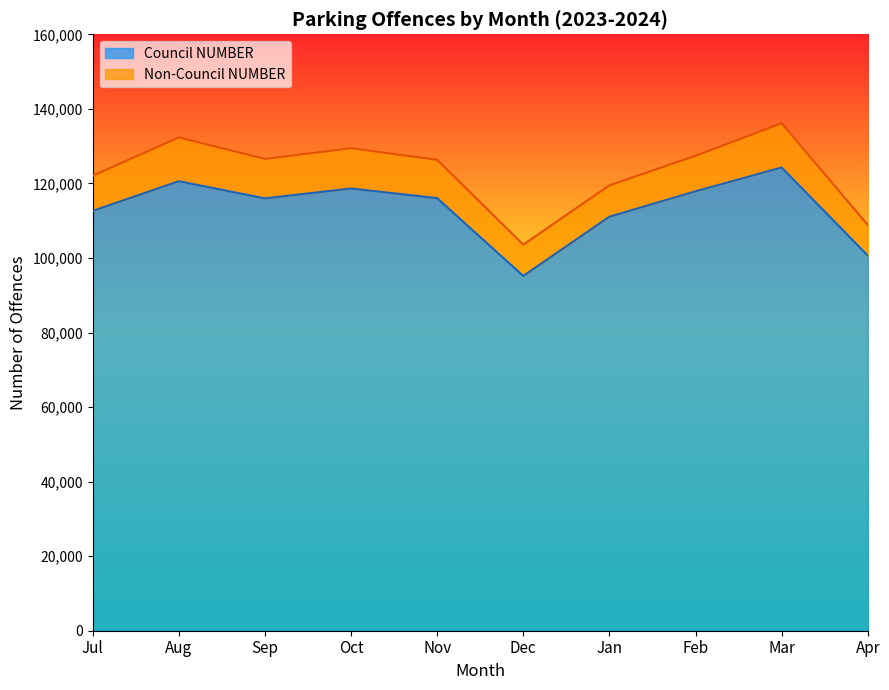

Where does the data first go above 116045?

Aug